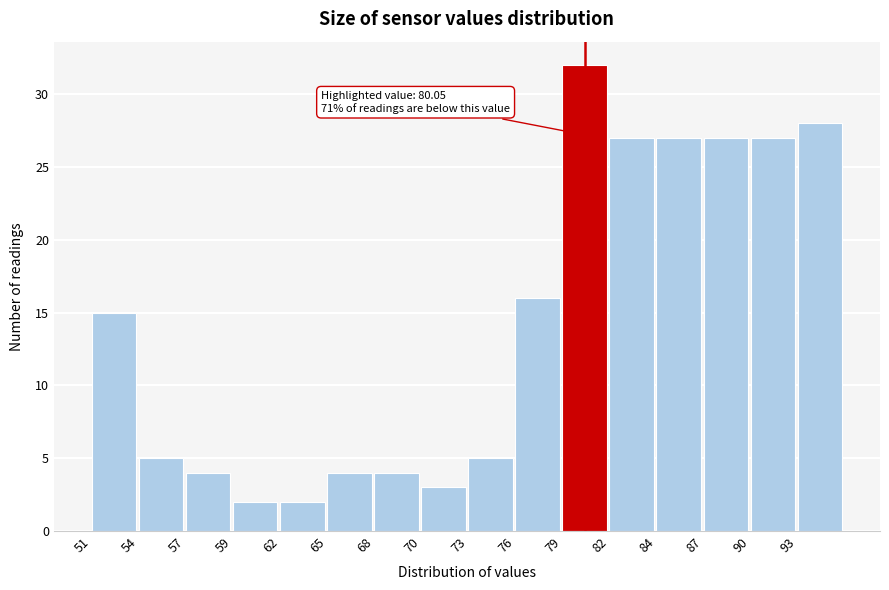

Reading left to right, transcribe all the data shown in this chart.

51=15	54=5	57=4	59=2	62=2	65=4	68=4	70=3	73=5	76=16	79=32	82=27	84=27	87=27	90=27	93=28